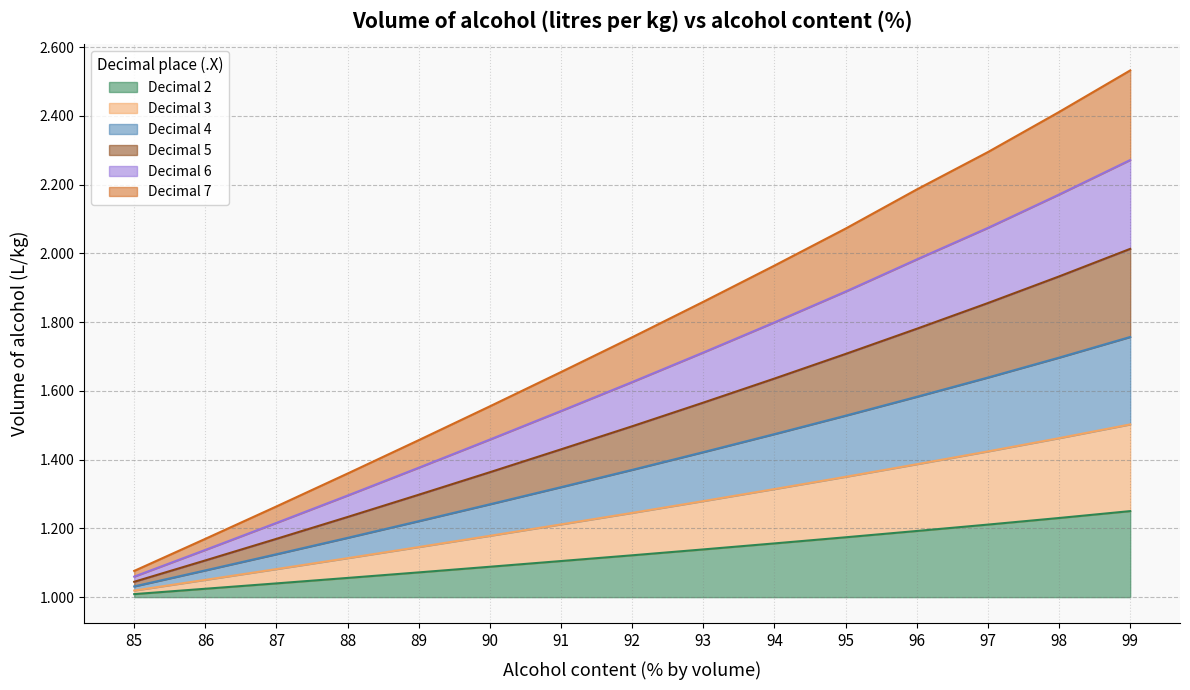

Which series has the widest spread of values?

Decimal 6